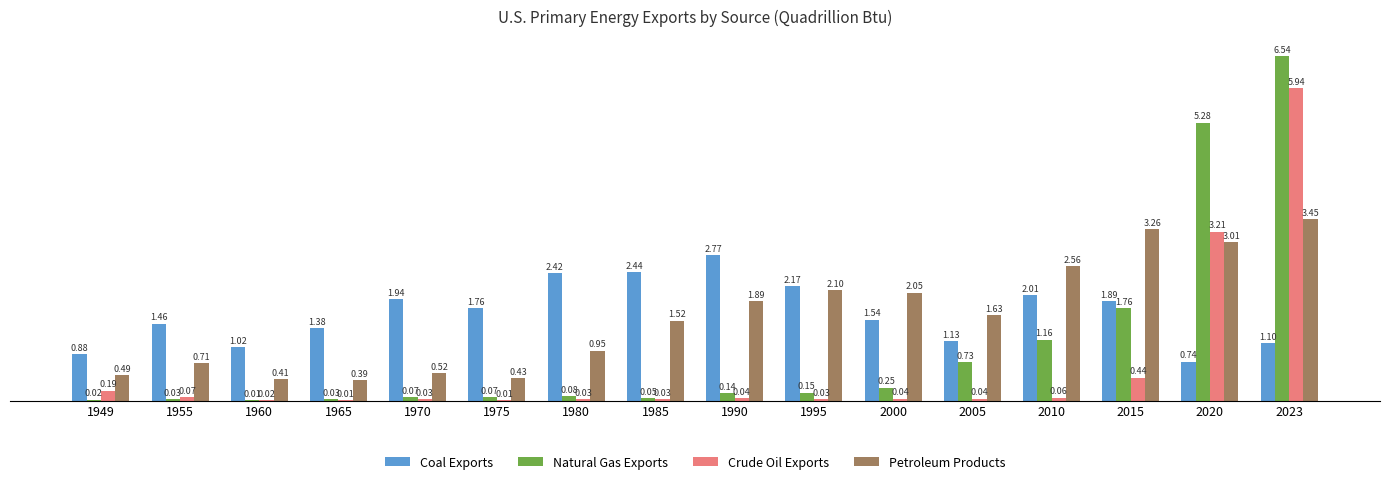

What is the sum of all Coal Exports values?

26.6